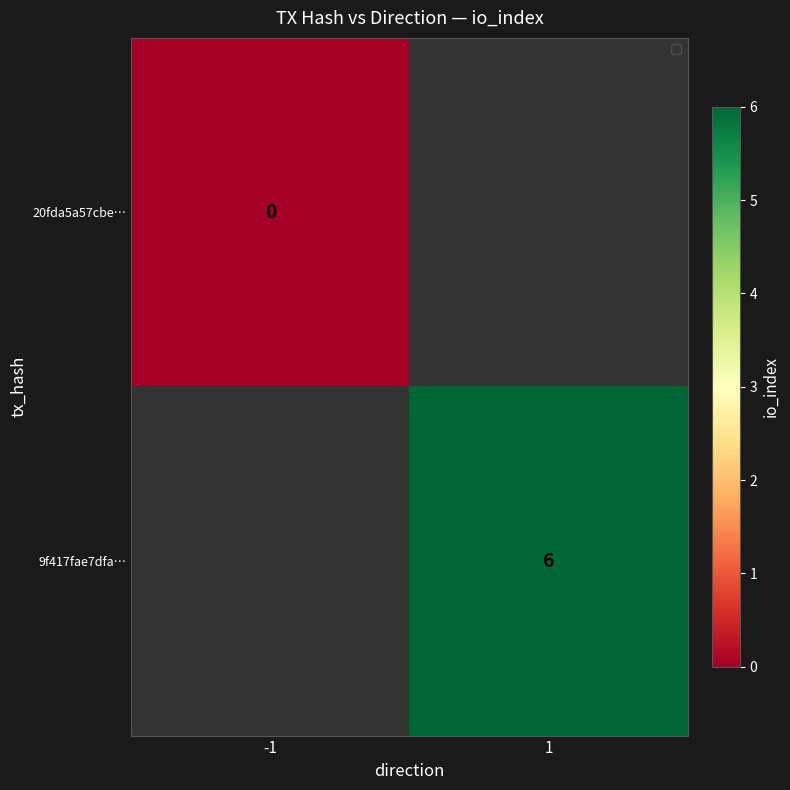

The value of 9f417fae7dfa… at 1 is 6. True or false?

True